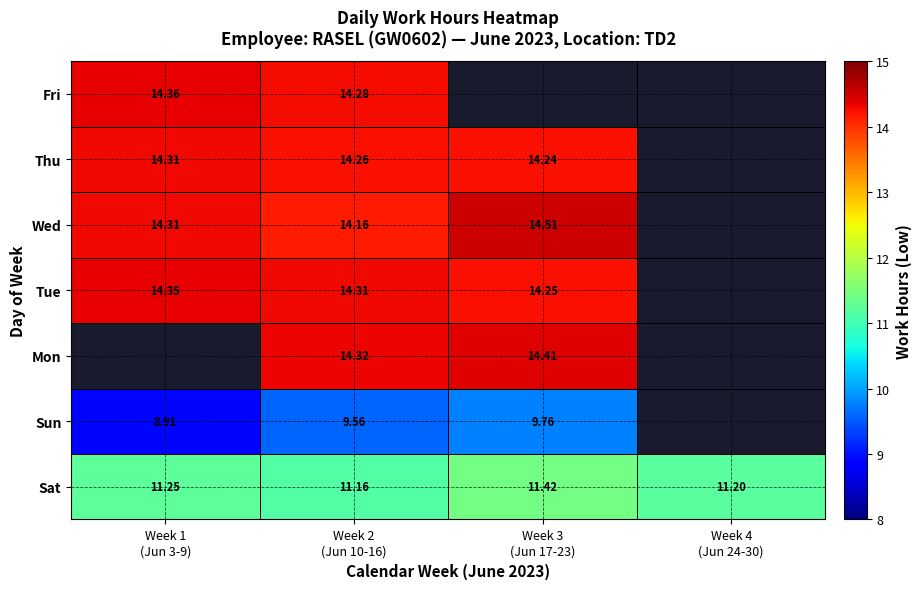

Count the number of data series in this chart.

7